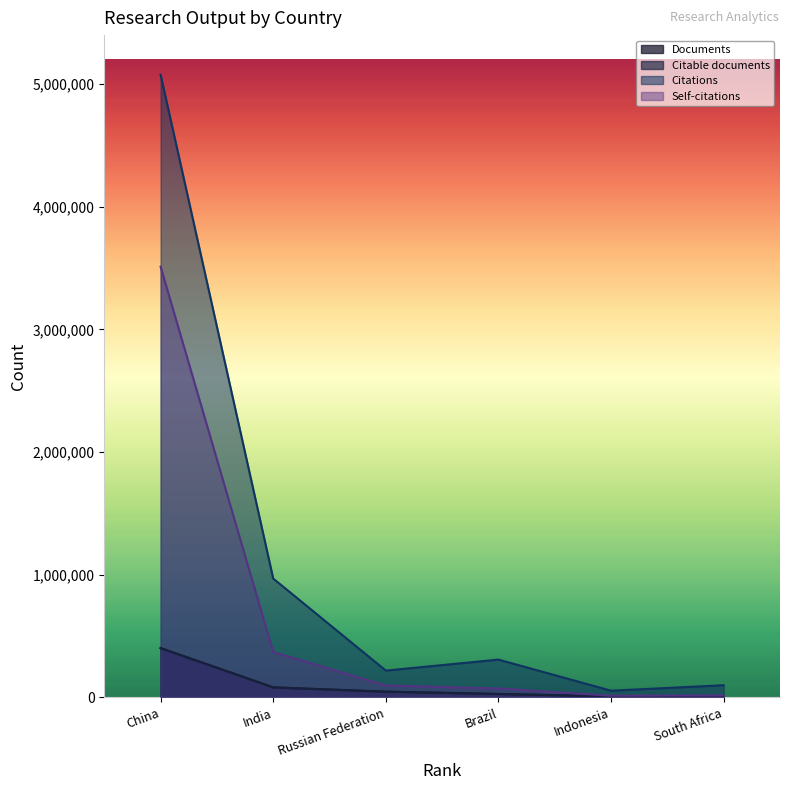

At which label is Documents closest to 205013?

India